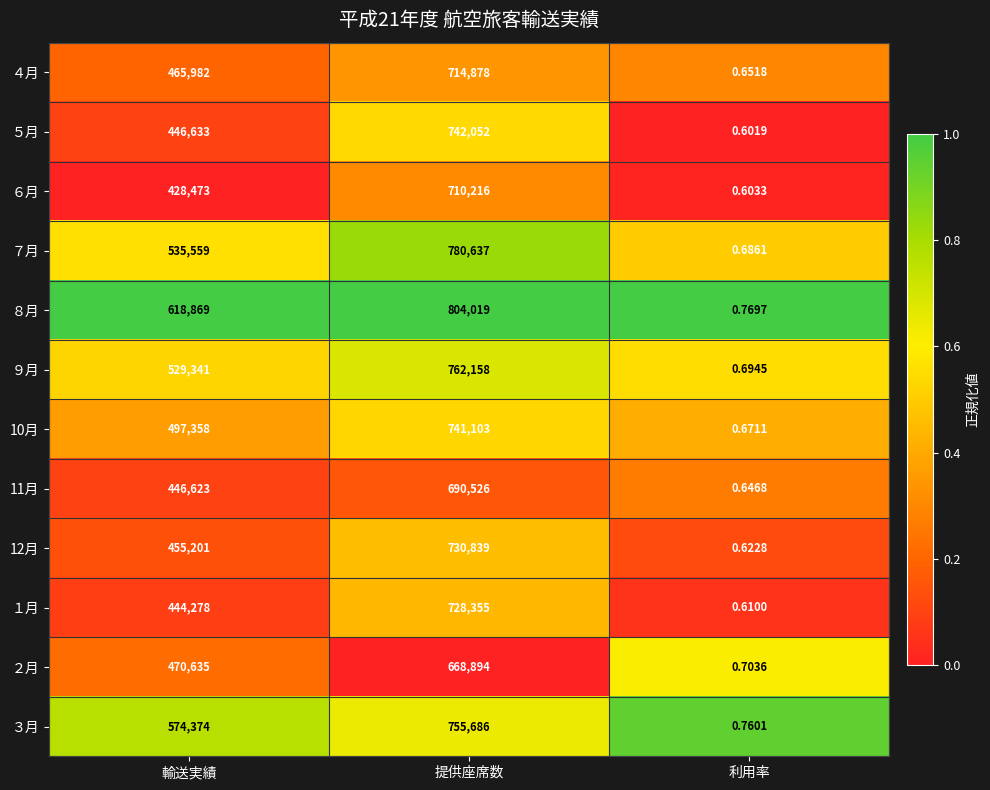

Count the number of categories in the chart.

3